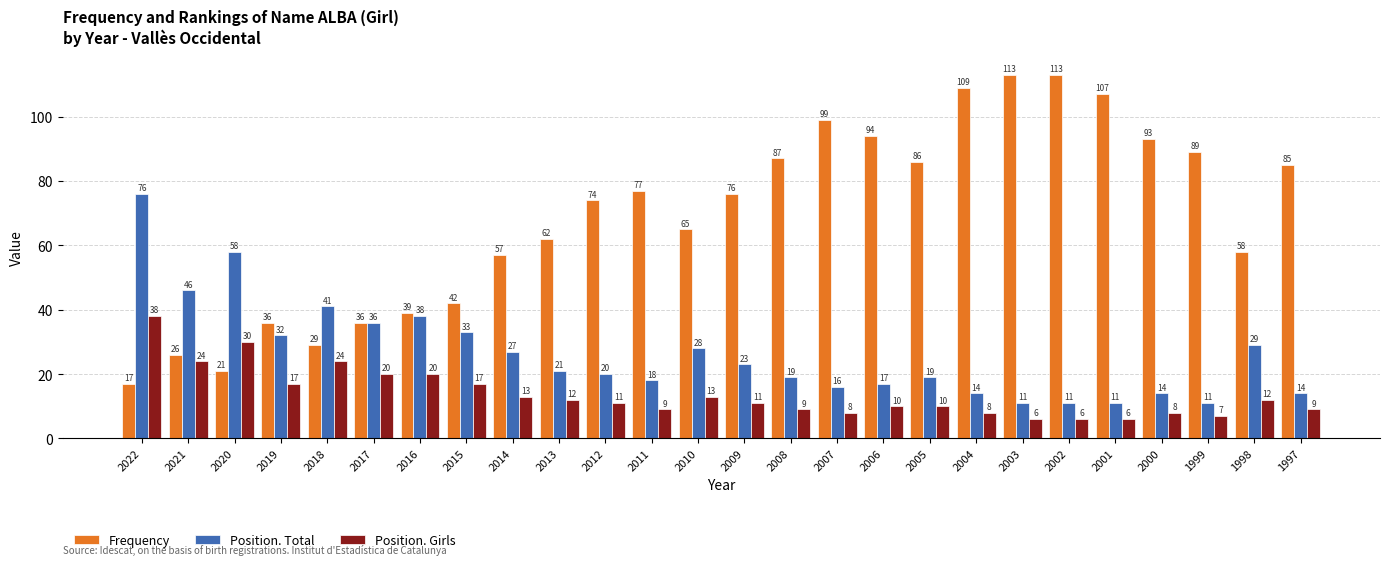

Which series has the largest total across all categories?

Frequency